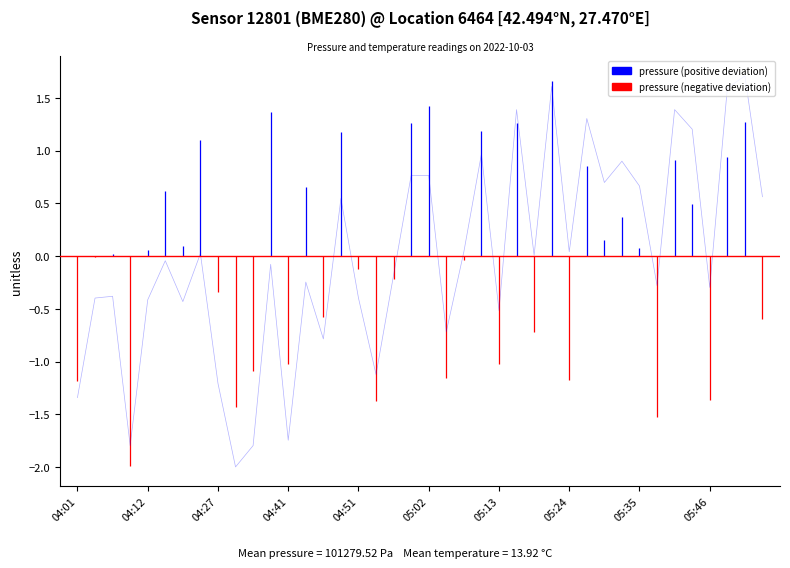

What is the greatest value displayed?

1.7